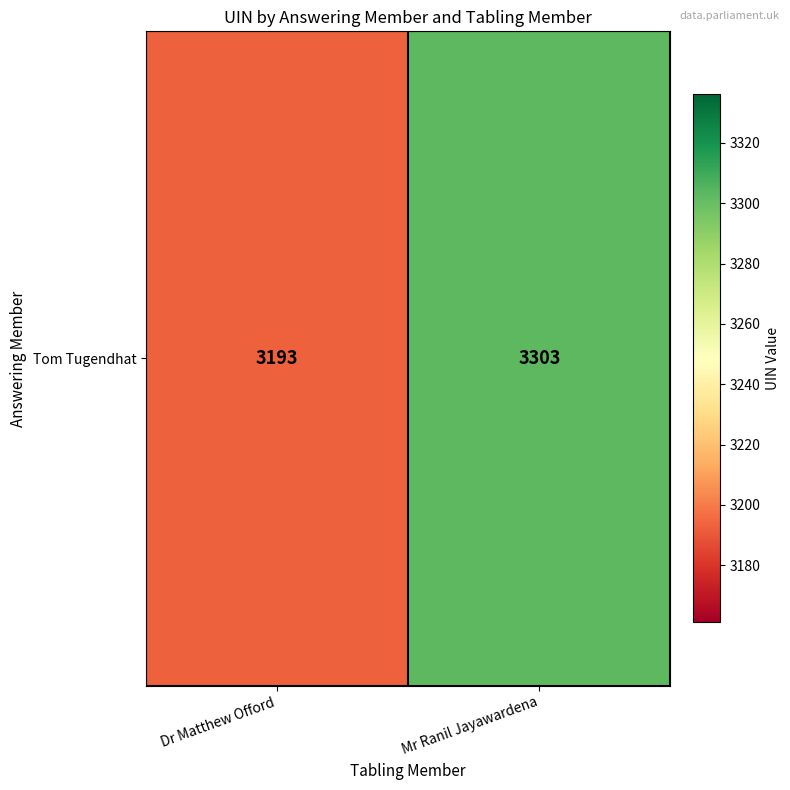

Count the values in the range 3193 to 3303.

2